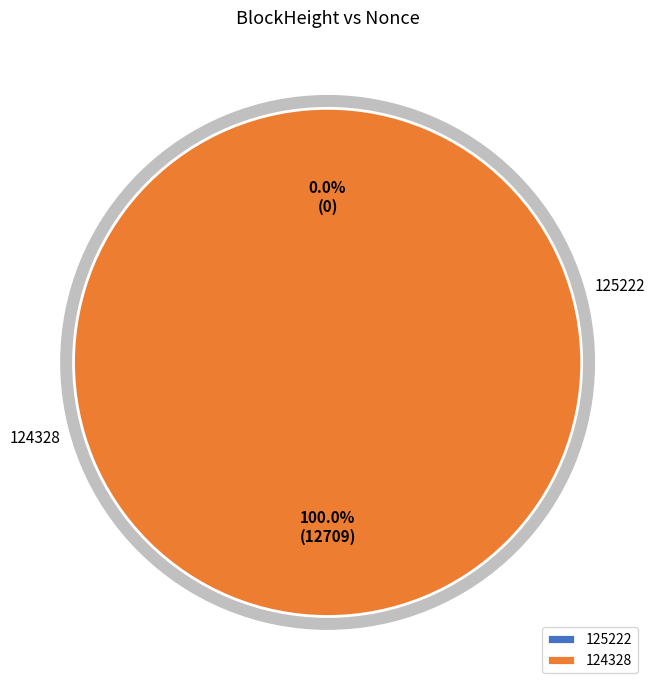

Which category has the smallest portion of the pie?

125222